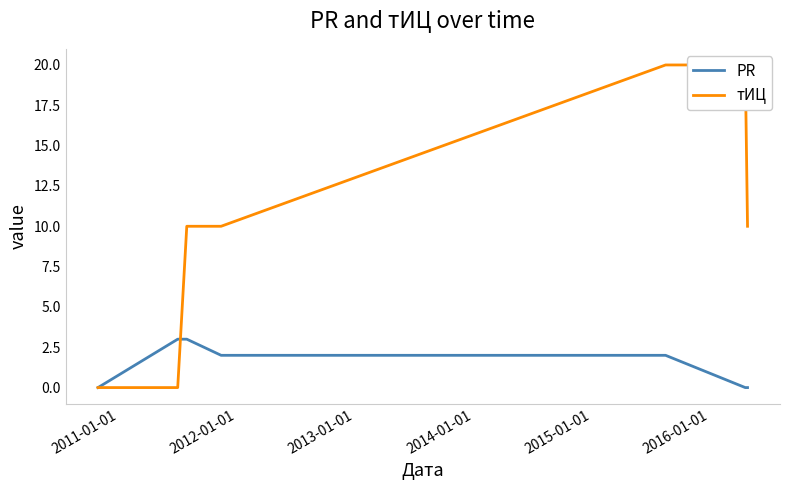

What is the approximate value of PR at 2014-01-01?

2